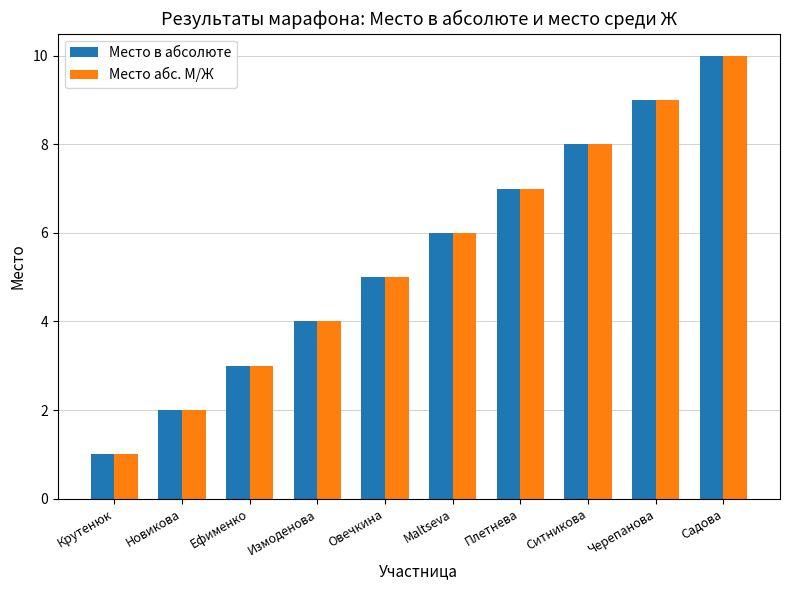

What is the label of the 4th bar from the right?

Плетнева